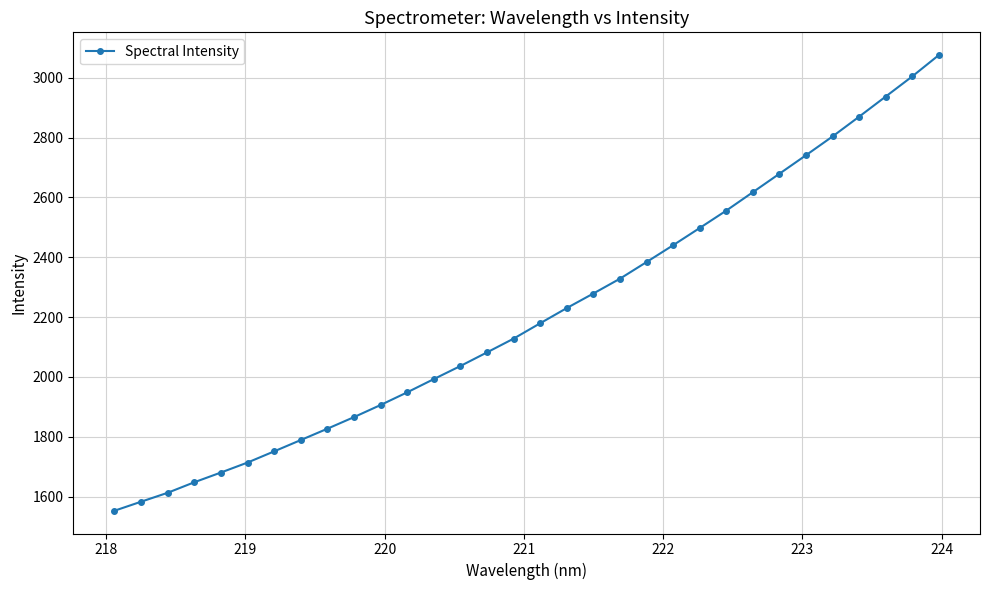

What is the average value?

2210.8